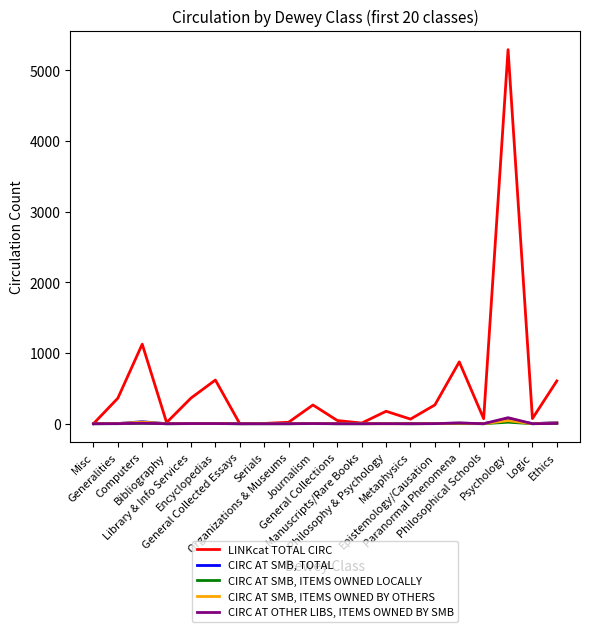

List the series in order of their peak value, highest first.

LINKcat TOTAL CIRC, CIRC AT OTHER LIBS, ITEMS OWNED BY SMB, CIRC AT SMB, TOTAL, CIRC AT SMB, ITEMS OWNED BY OTHERS, CIRC AT SMB, ITEMS OWNED LOCALLY